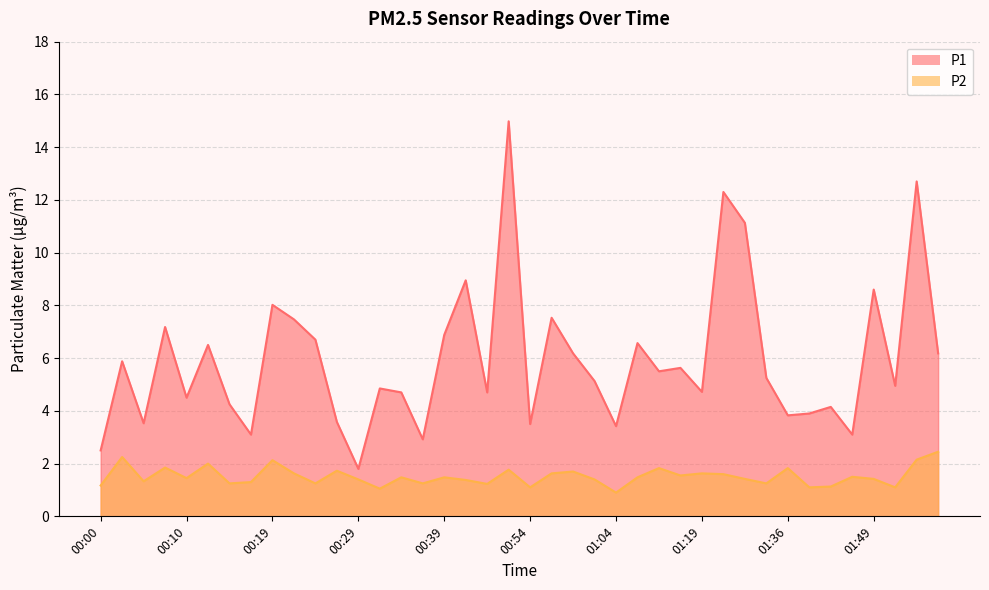

Reading left to right, extract all data points from this chart.

P1: 2.5	5.9	3.5	7.2	4.5	6.5	4.2	3.1	8.0	7.5	6.7	3.6	1.8	4.8	4.7	2.9	6.9	8.9	4.7	15.0	3.5	7.5	6.2	5.1	3.4	6.6	5.5	5.6	4.7	12.3	11.1	5.2	3.8	3.9	4.2	3.1	8.6	5.0	12.7	6.2
P2: 1.2	2.2	1.3	1.9	1.4	2.0	1.2	1.3	2.1	1.6	1.2	1.7	1.4	1.1	1.5	1.2	1.5	1.4	1.2	1.8	1.1	1.6	1.7	1.4	0.9	1.5	1.8	1.6	1.6	1.6	1.4	1.2	1.8	1.1	1.1	1.5	1.4	1.1	2.1	2.5